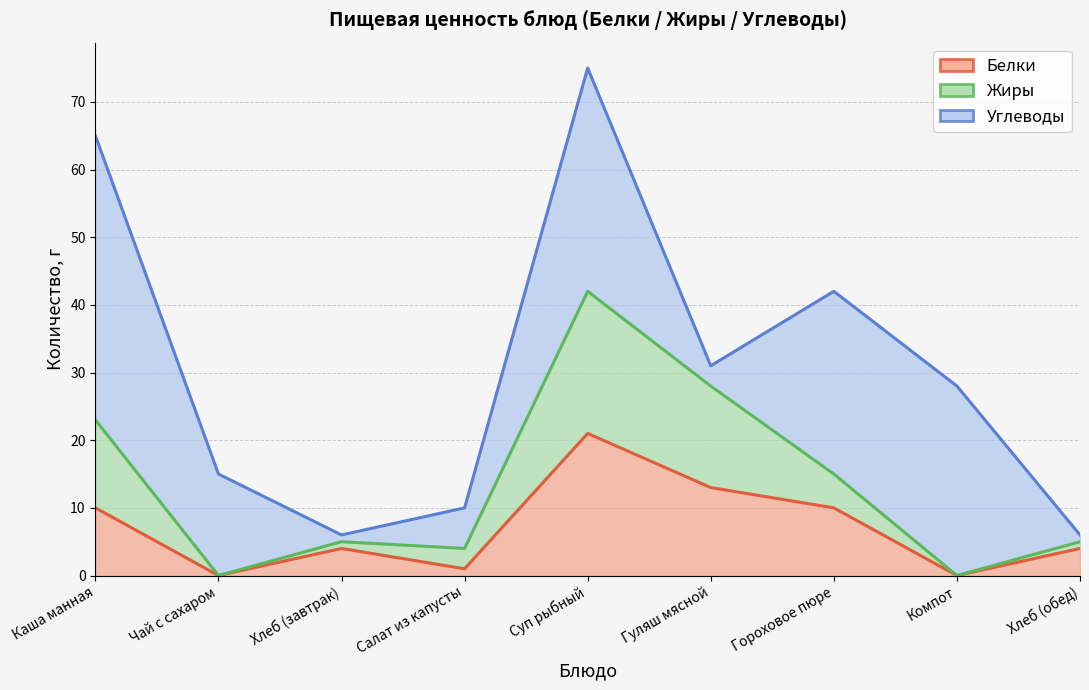

At how many categories does at least one series exceed 41?

1